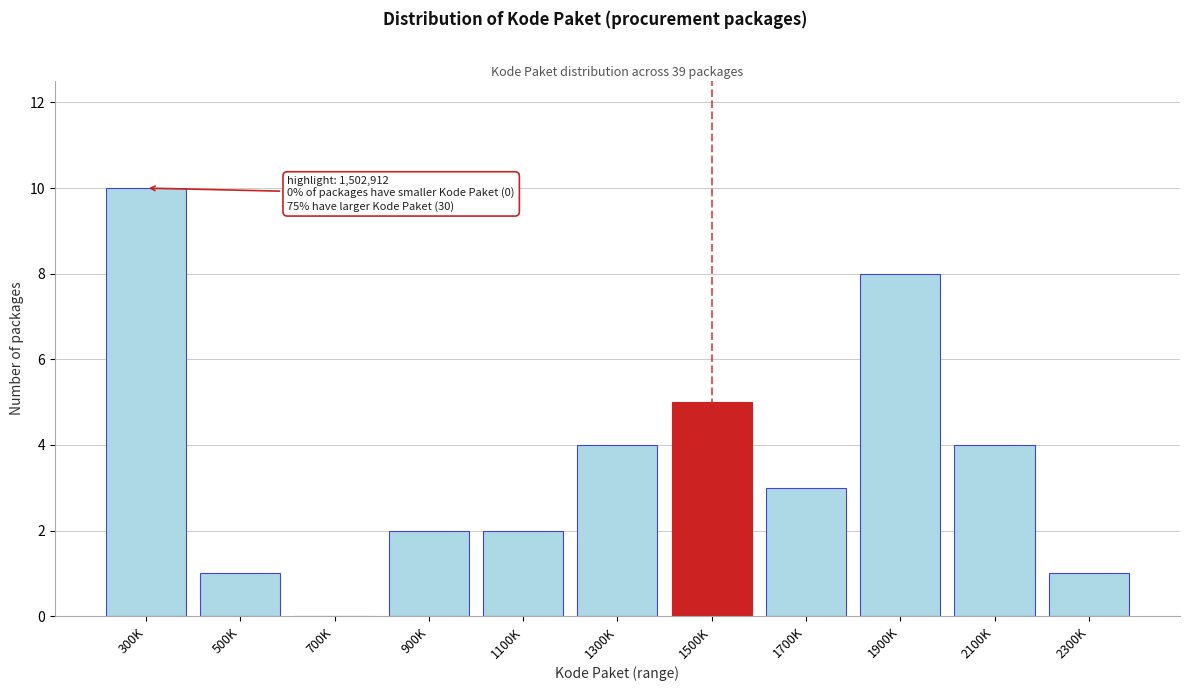

Reading left to right, transcribe all the data shown in this chart.

300K=10	500K=1	700K=0	900K=2	1100K=2	1300K=4	1500K=5	1700K=3	1900K=8	2100K=4	2300K=1